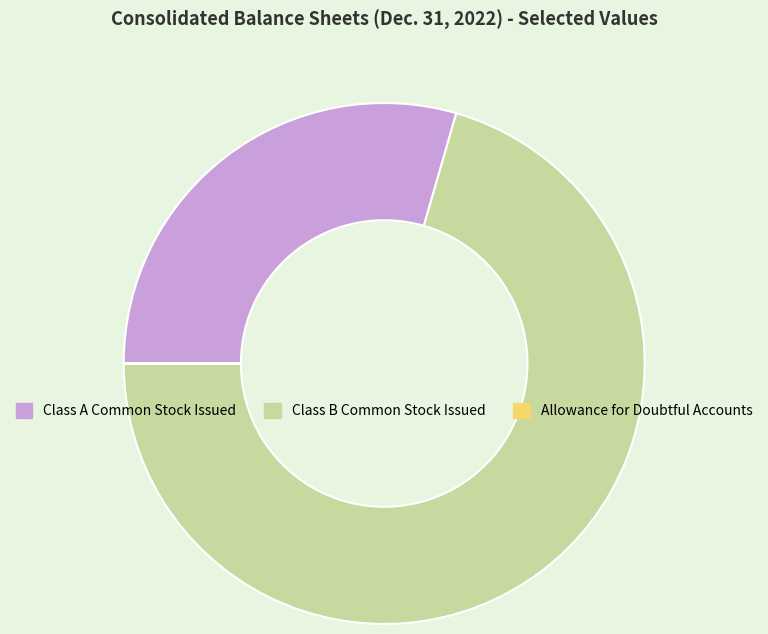

What is the largest slice in the pie chart?

Class B Common Stock Issued